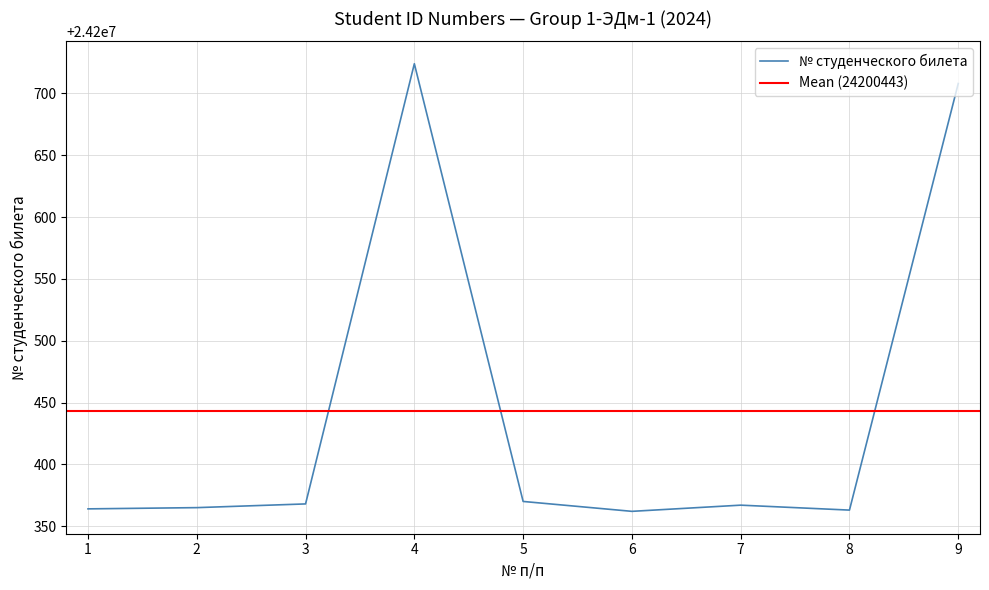

Reading left to right, list all the values displayed in this chart.

1=24200364	2=24200365	3=24200368	4=24200724	5=24200370	6=24200362	7=24200367	8=24200363	9=24200708